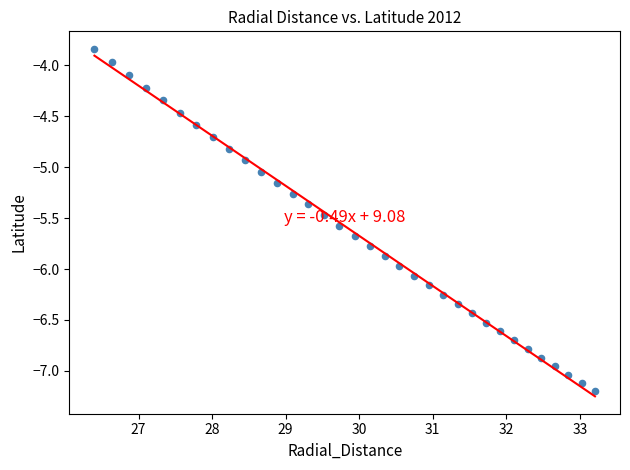

What is the range of Y values (max minus min)?

3.4